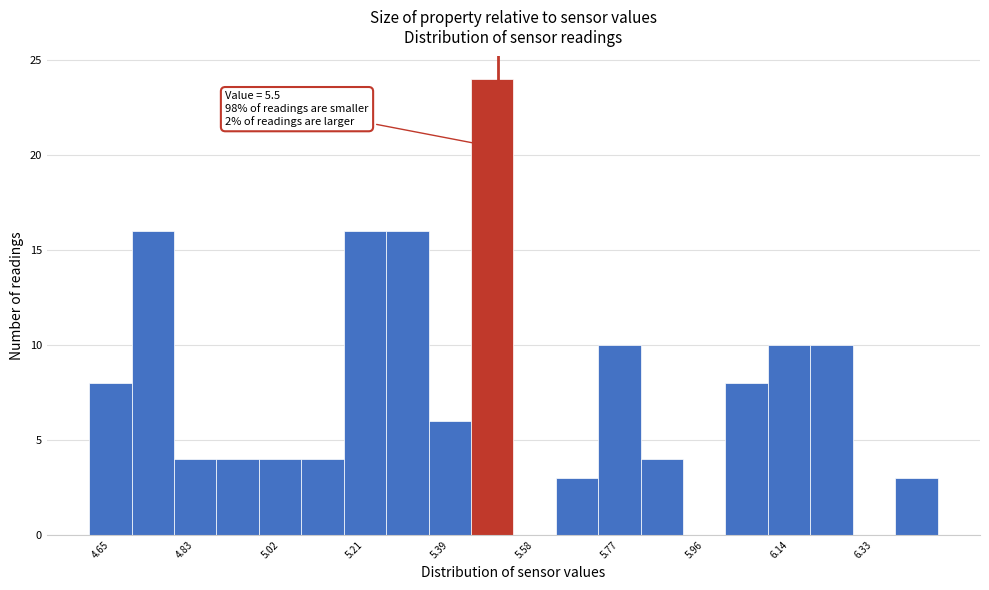

Which range on the x-axis has the tallest bar?

5.44 to 5.54